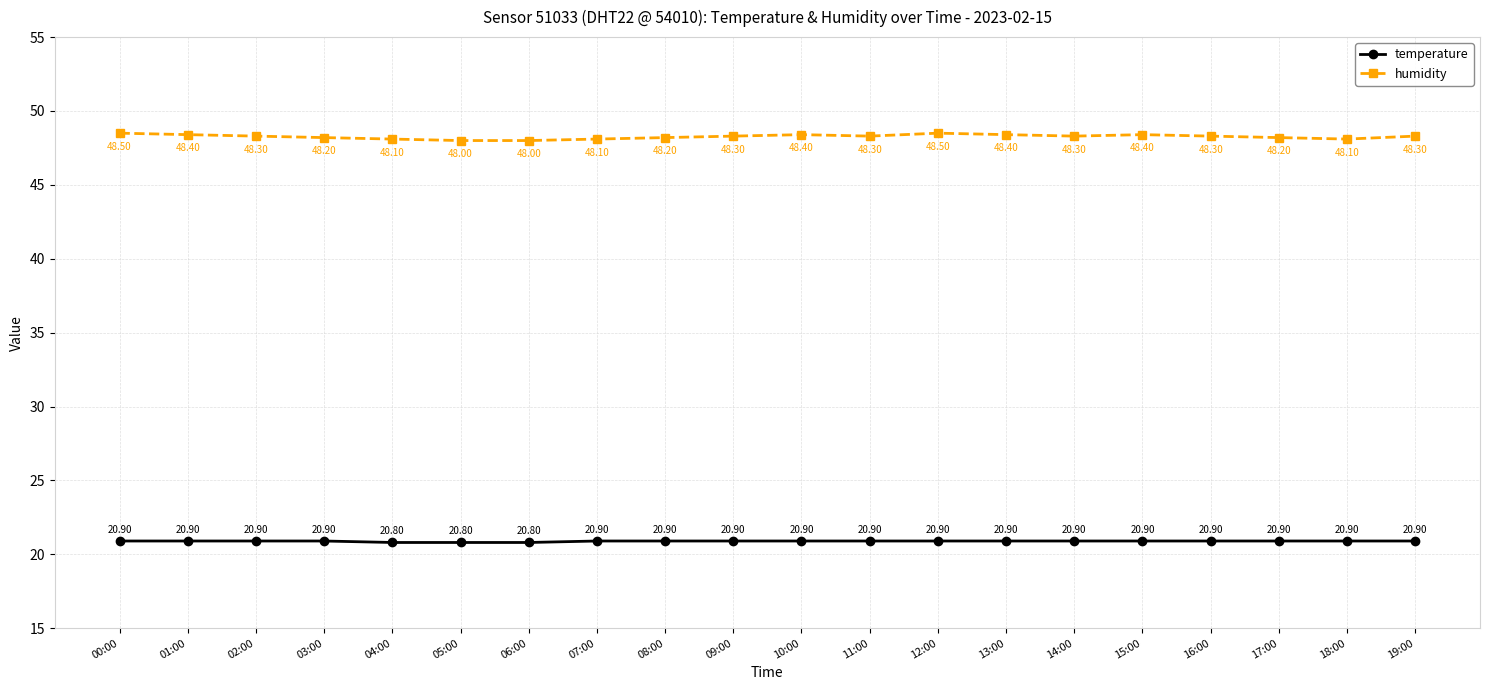

What are all the series names shown in the legend?

temperature, humidity